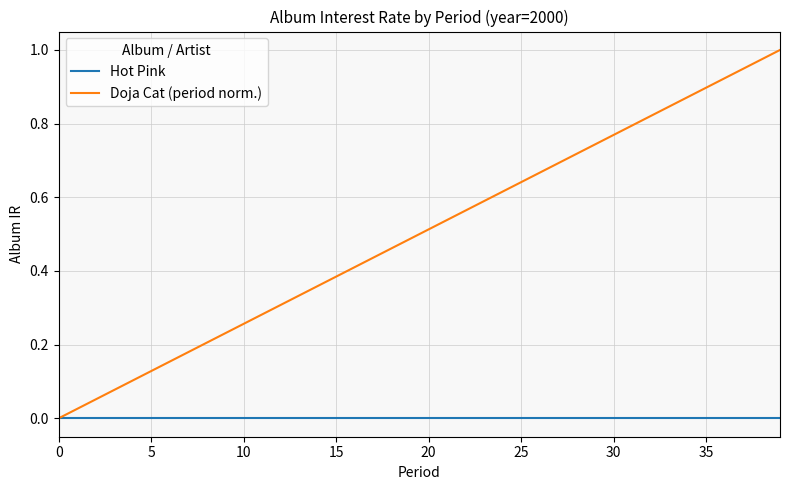

Which series has the largest total across all categories?

Doja Cat (period norm.)